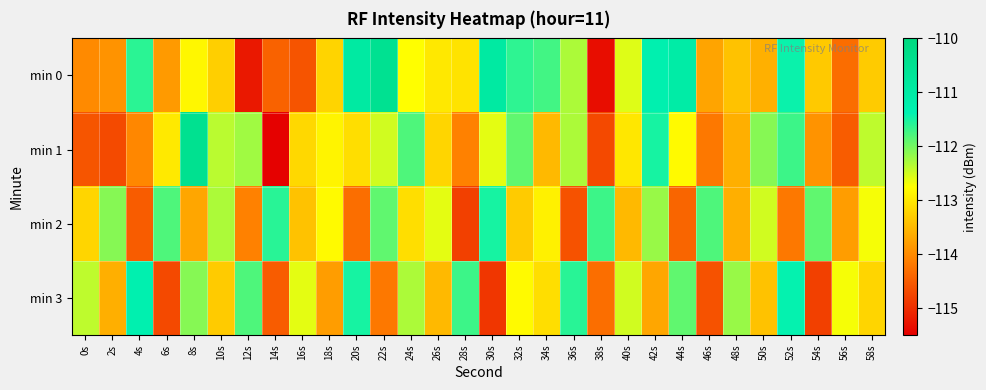

Rank the series by their maximum value, from highest to lowest.

min 1, min 0, min 3, min 2